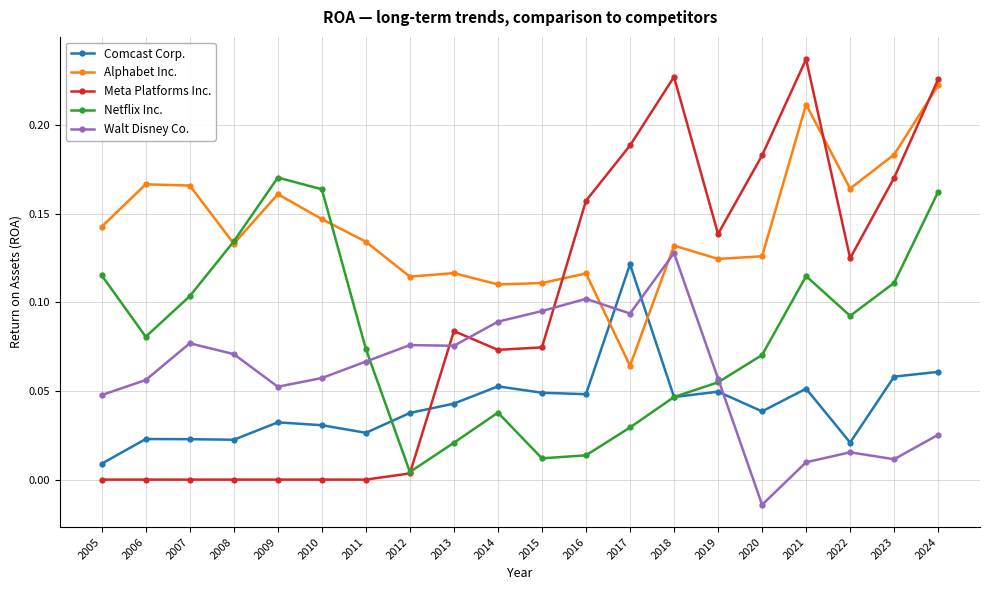

Which label corresponds to the smallest value in the chart?

2020